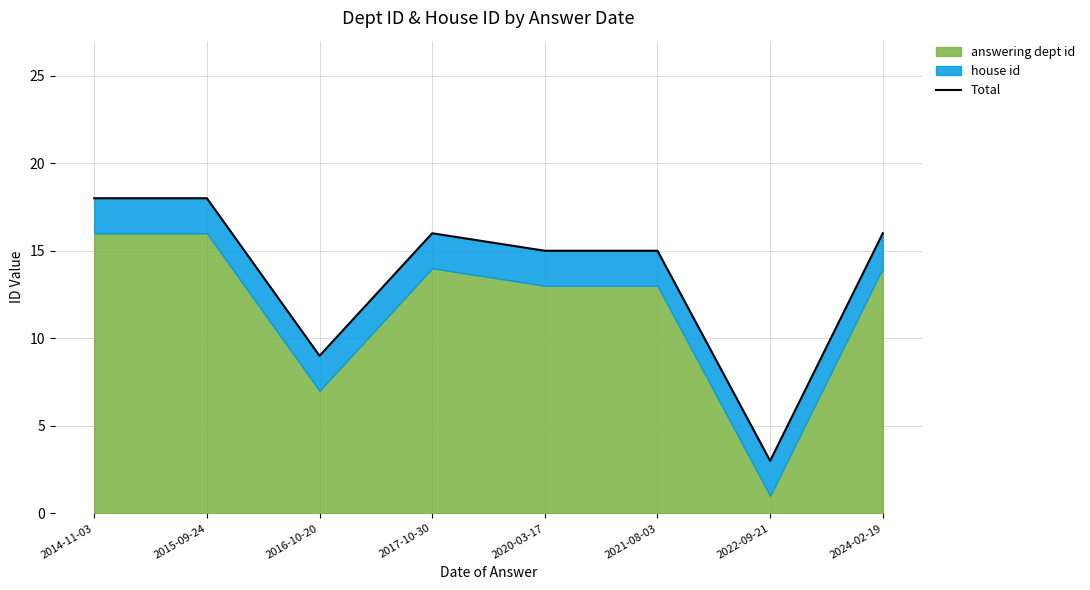

How many values exceed 16?

2